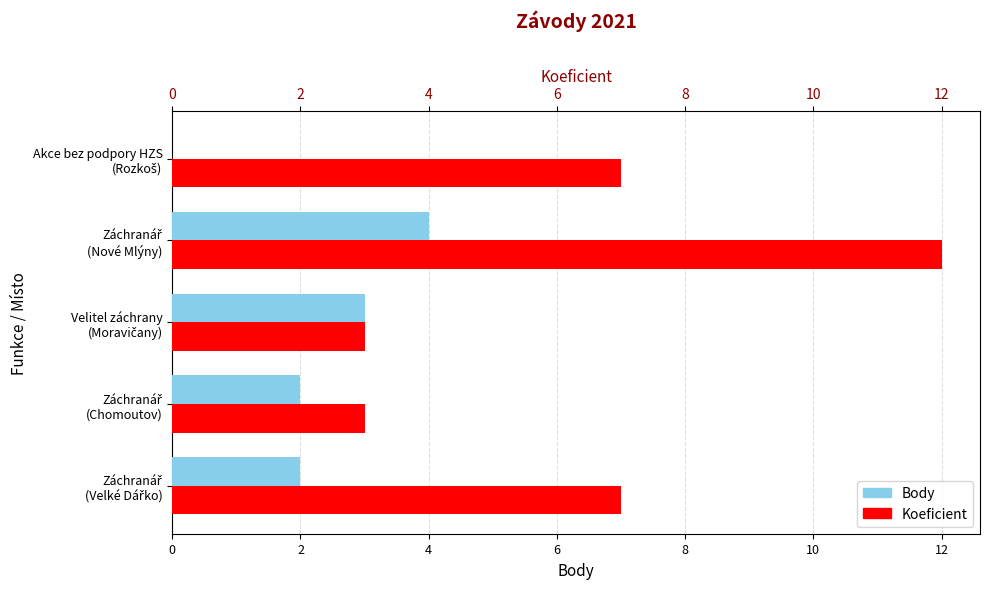

How many bars are there in total?

10